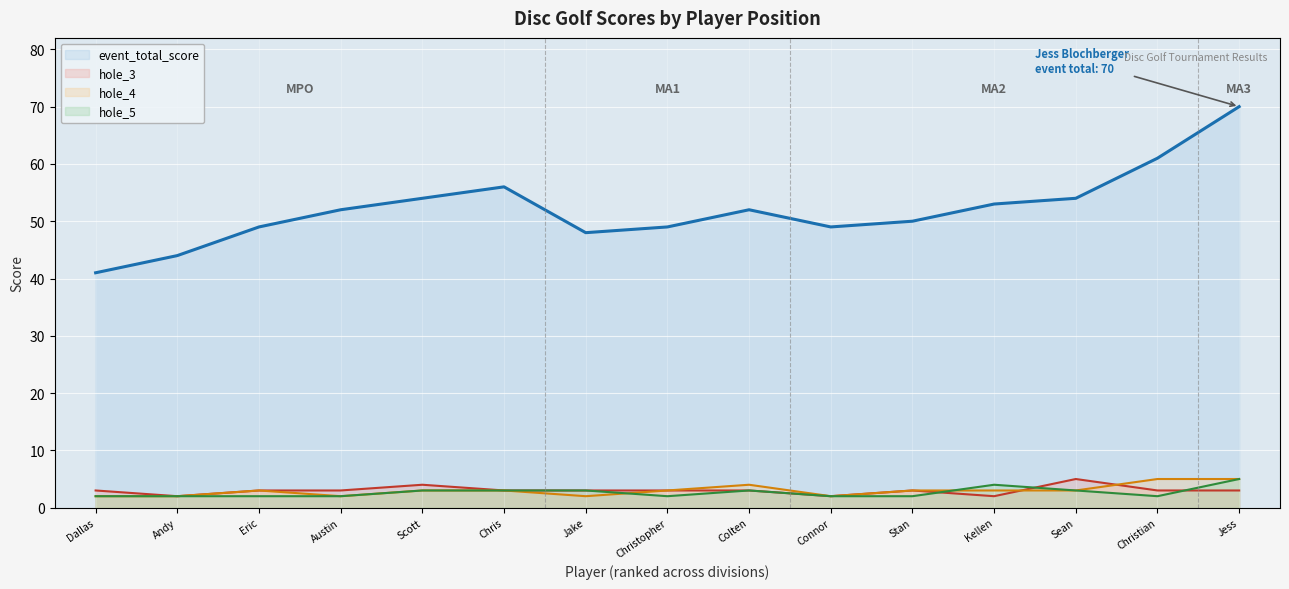

Is the value of event_total_score at 6 greater than the value of hole_3 at 2?

Yes